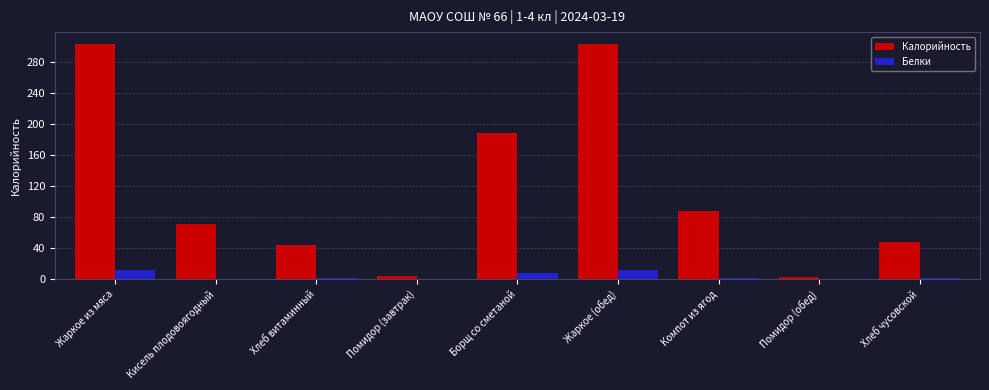

What is the sum of all Белки values?

36.5